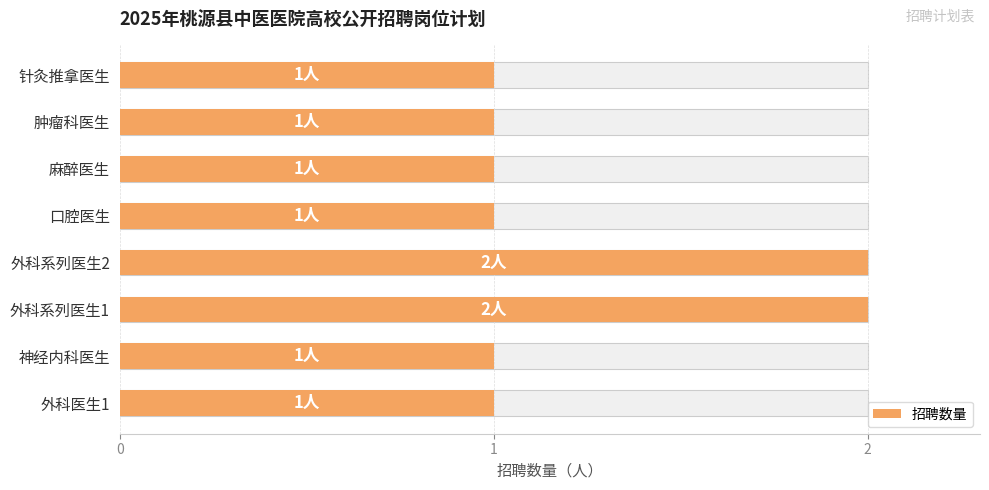

What is the difference between the second highest and minimum values?

1